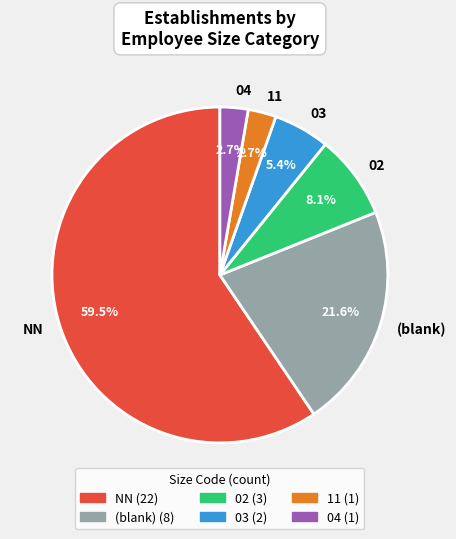

How many segments does this pie chart have?

6